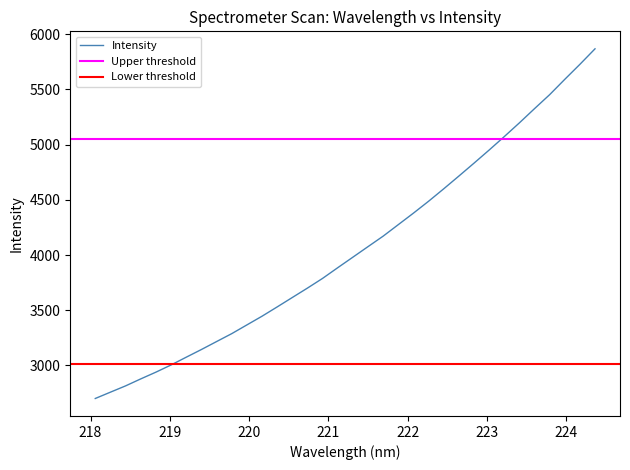

What is the sum of all values?

137849.8